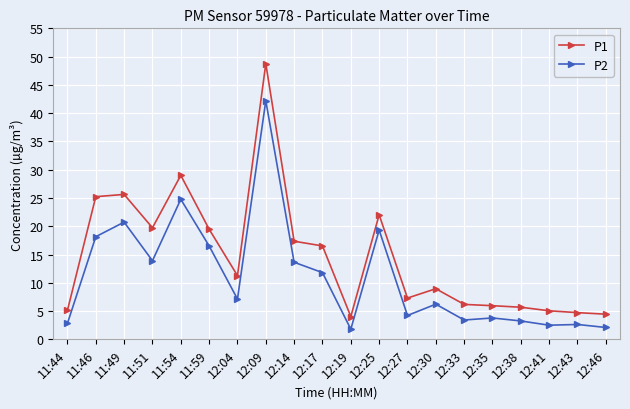

What is the difference between the maximum and second lowest values in the P1 series?

44.3